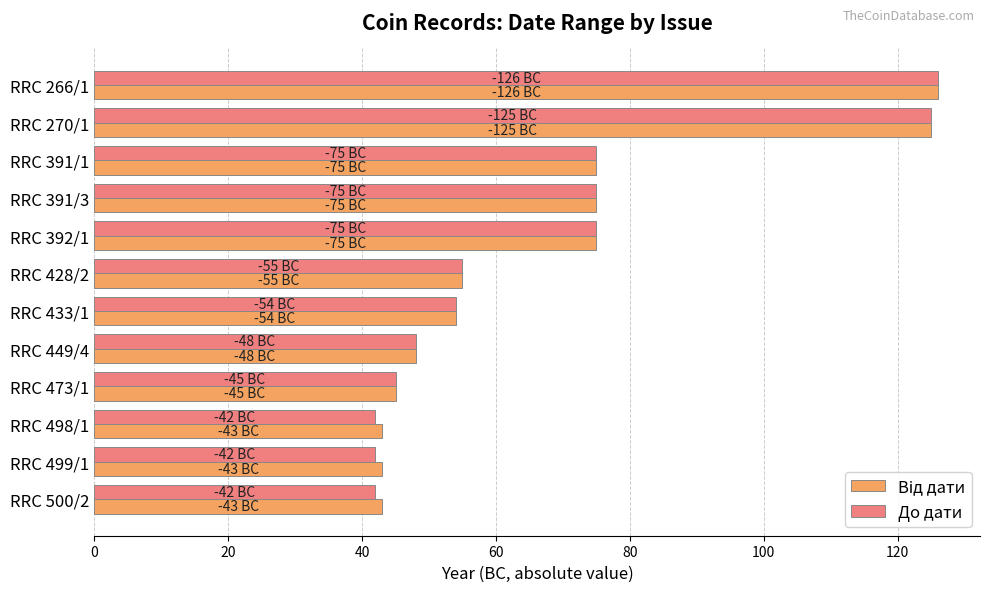

What is the total value across all series at RRC 500/2?

85